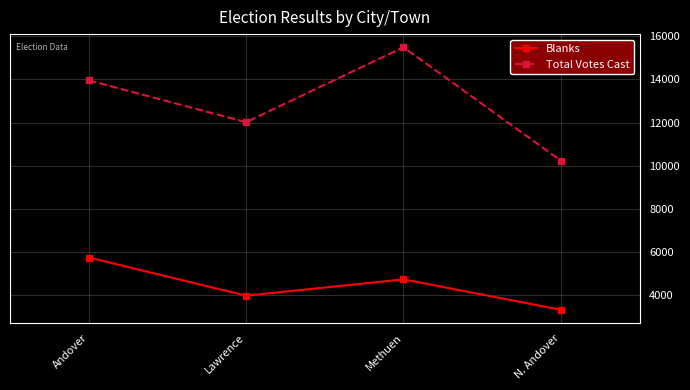

True or false: Blanks and Total Votes Cast intersect in this chart.

False